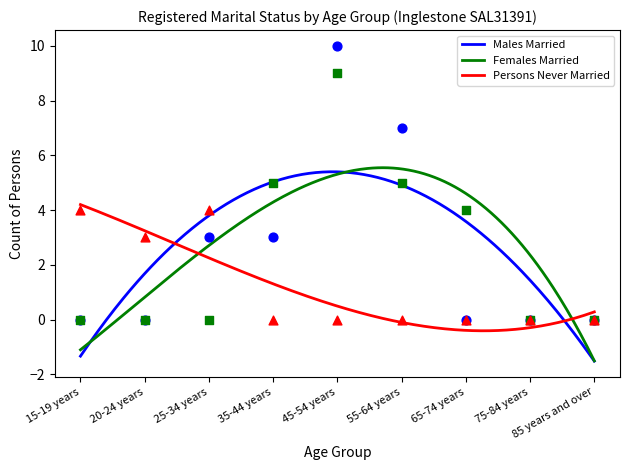

Which series has the largest total across all categories?

Males Married